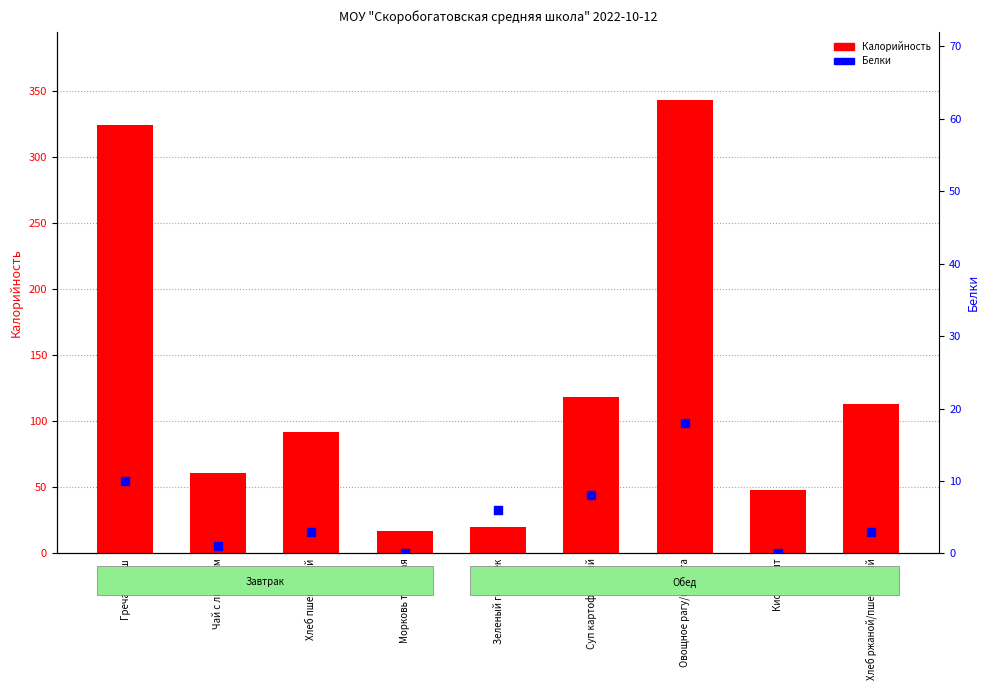

At how many categories does at least one series exceed 126?

2